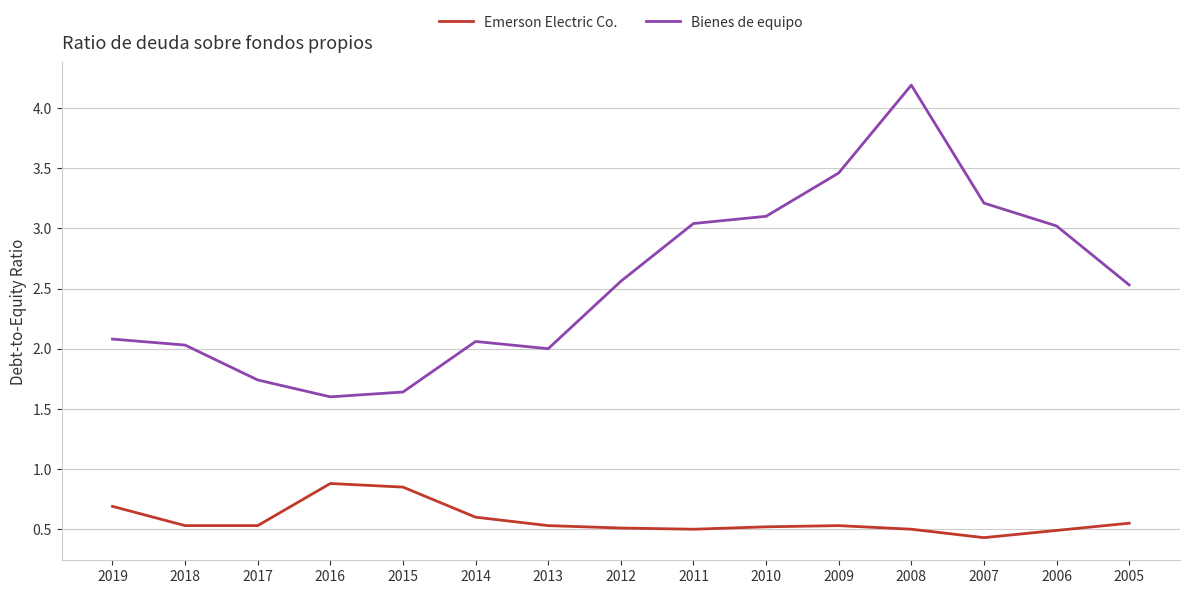

Which category has the highest value across all series?

2008